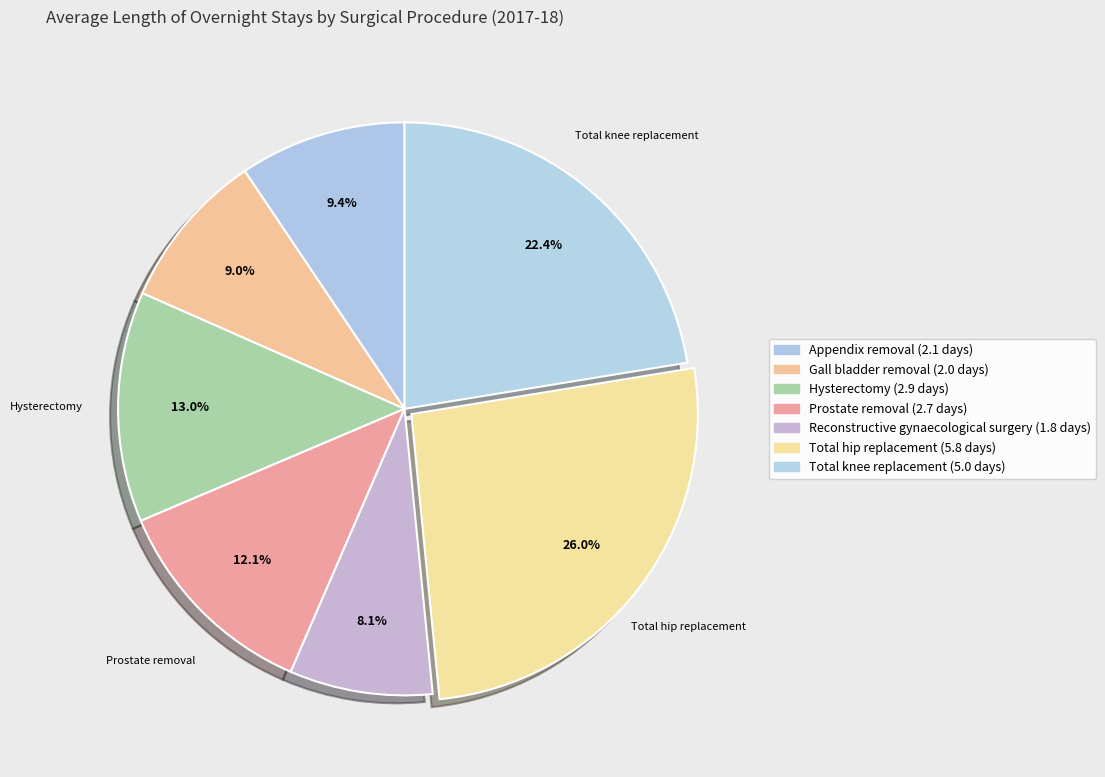

Count the number of slices in the pie.

7